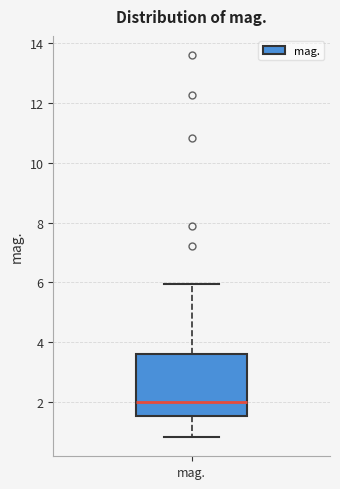

Transcribe this box plot: give where the median line is, the range the box spans, and where the two whiskers end, as read against the y-axis. The values are not printed on the chart, so give them approximately, as read against the axis.

median 2.0, box 1.6 to 3.6, whiskers 0.8 to 6.0